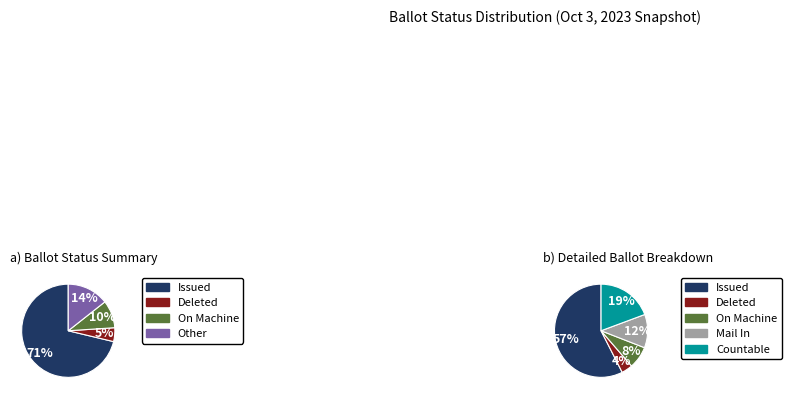

True or false: Issued accounts for 7% of the total.

False